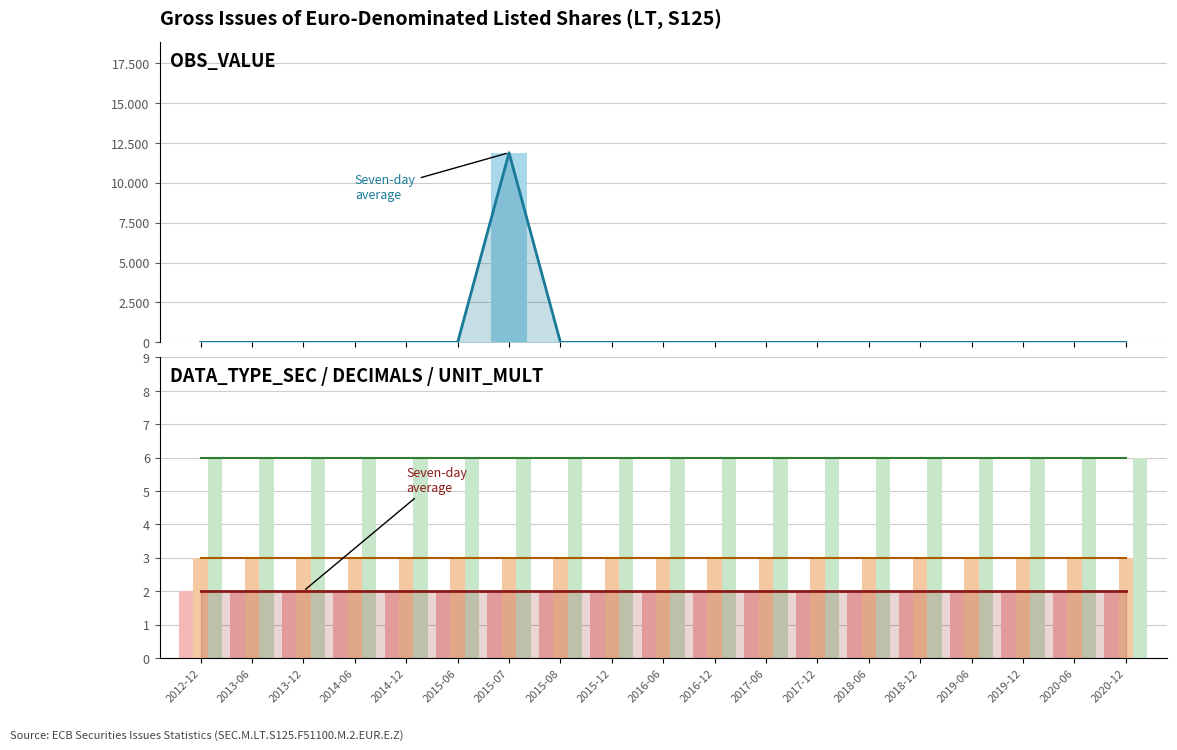

How many distinct data groups are displayed?

4